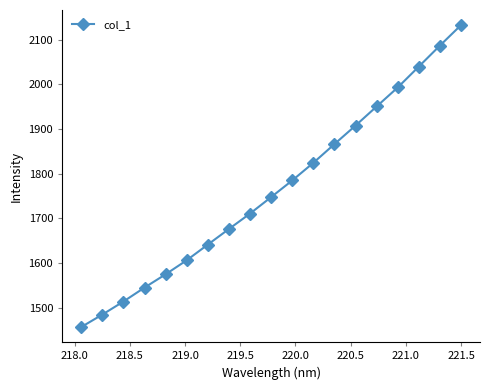

What is the value of the 17th point from the left?

2039.6